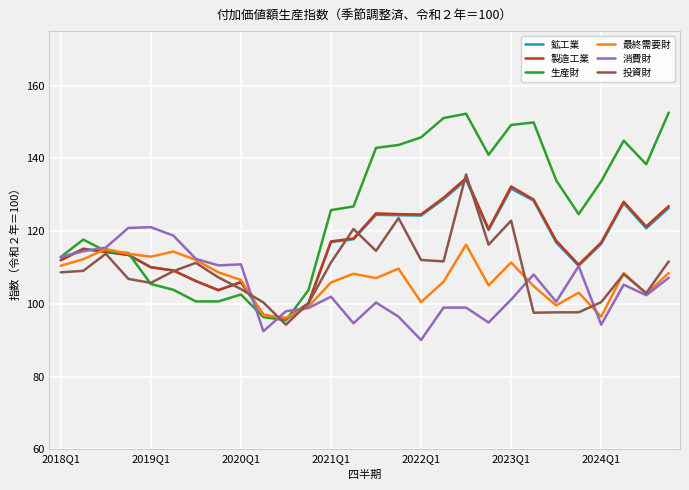

What is the greatest value displayed?

152.6